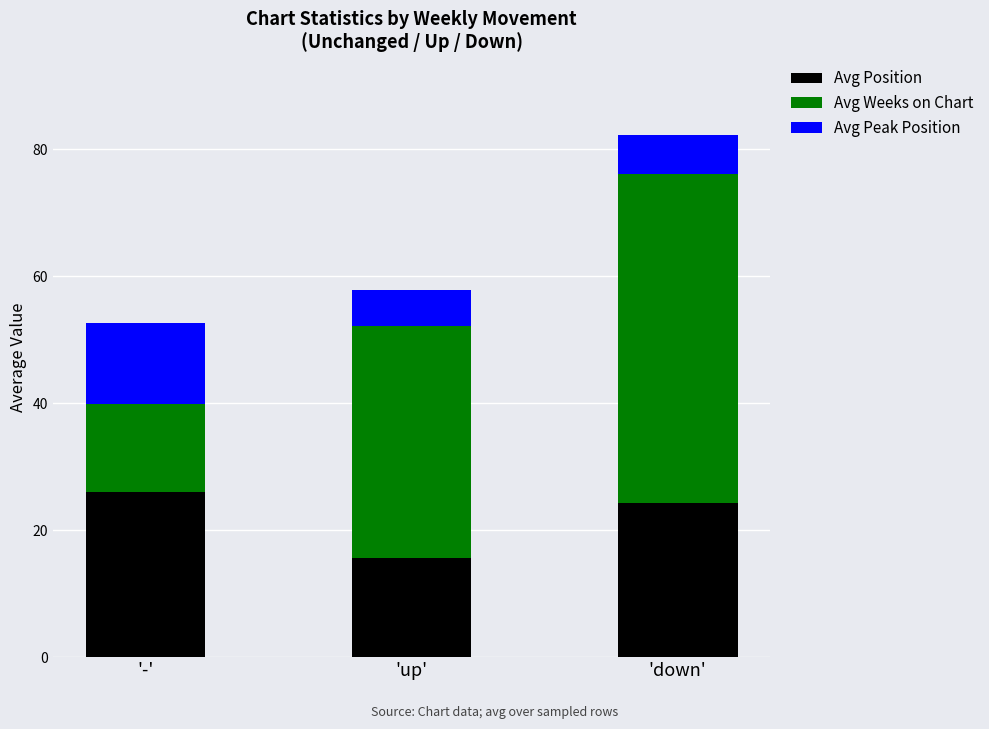

At which category is the sum across all series the highest?

'down'